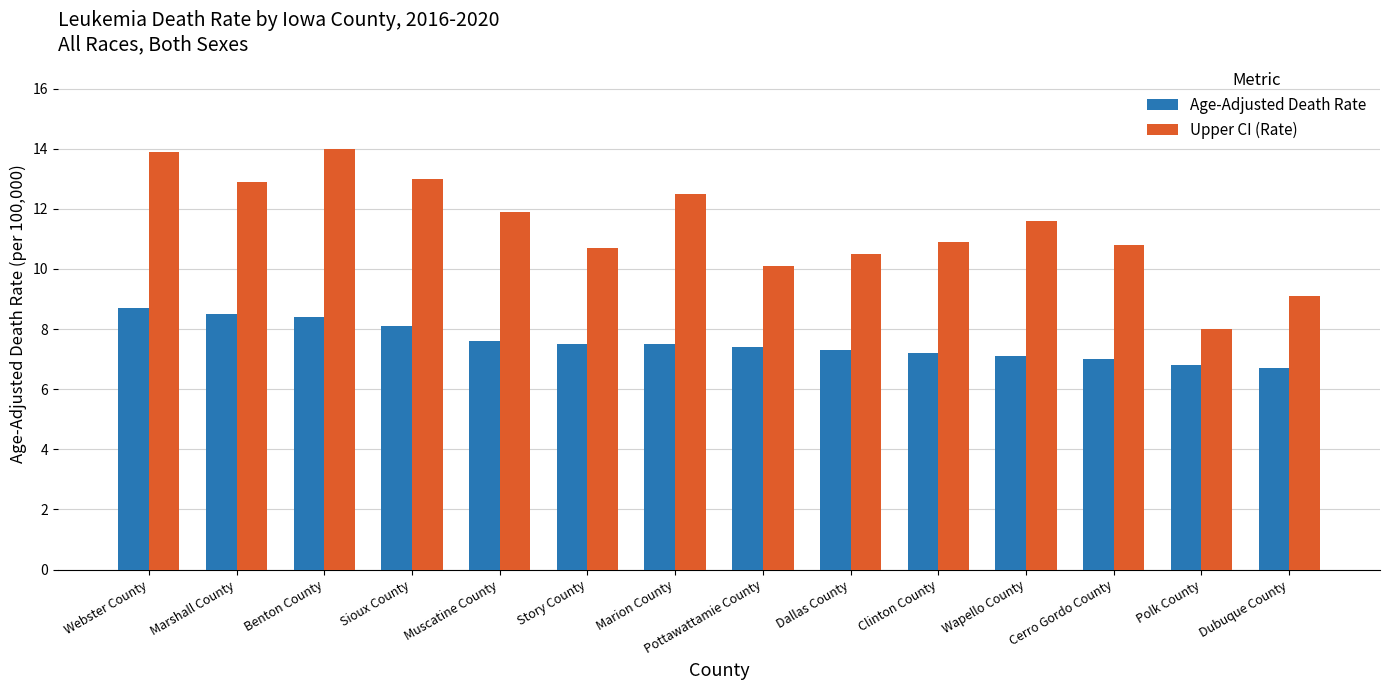

What is the label of the 3rd bar from the right?

Cerro Gordo County